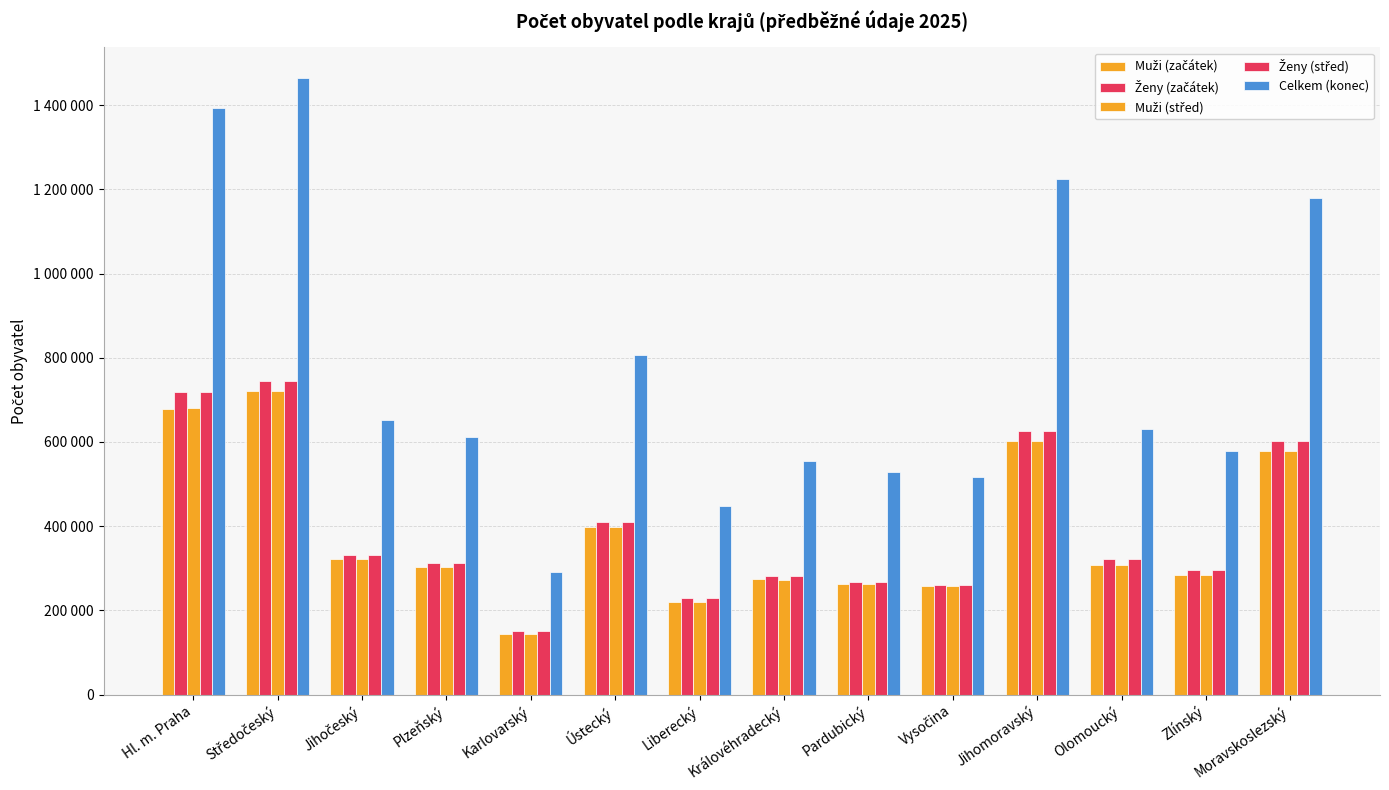

At Středočeský, list the series in order from largest to smallest.

Celkem (konec), Ženy (střed), Ženy (začátek), Muži (střed), Muži (začátek)